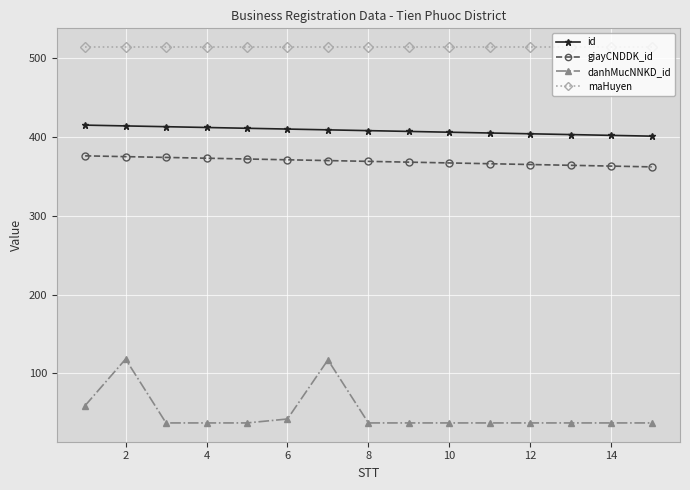

Which series has the widest spread of values?

danhMucNNKD_id